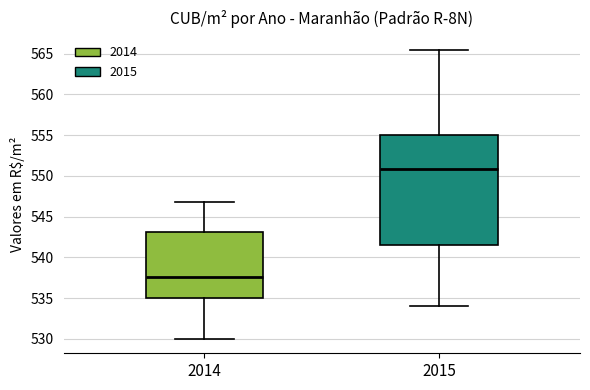

Reading left to right, read every box against the y-axis: the position of its median line, the range the box covers, and the ends of its whiskers. The values are not printed on the chart, so give them approximately, as read against the axis.

2014: median 537.5, box 535.0 to 543.0, whiskers 530.0 to 546.5
2015: median 551.0, box 541.5 to 555.0, whiskers 534.0 to 565.5